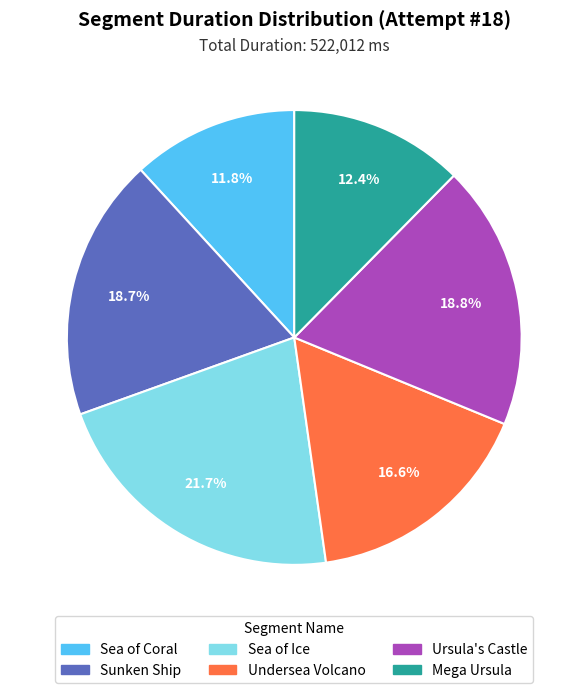

Is Sea of Coral the majority of the pie?

No